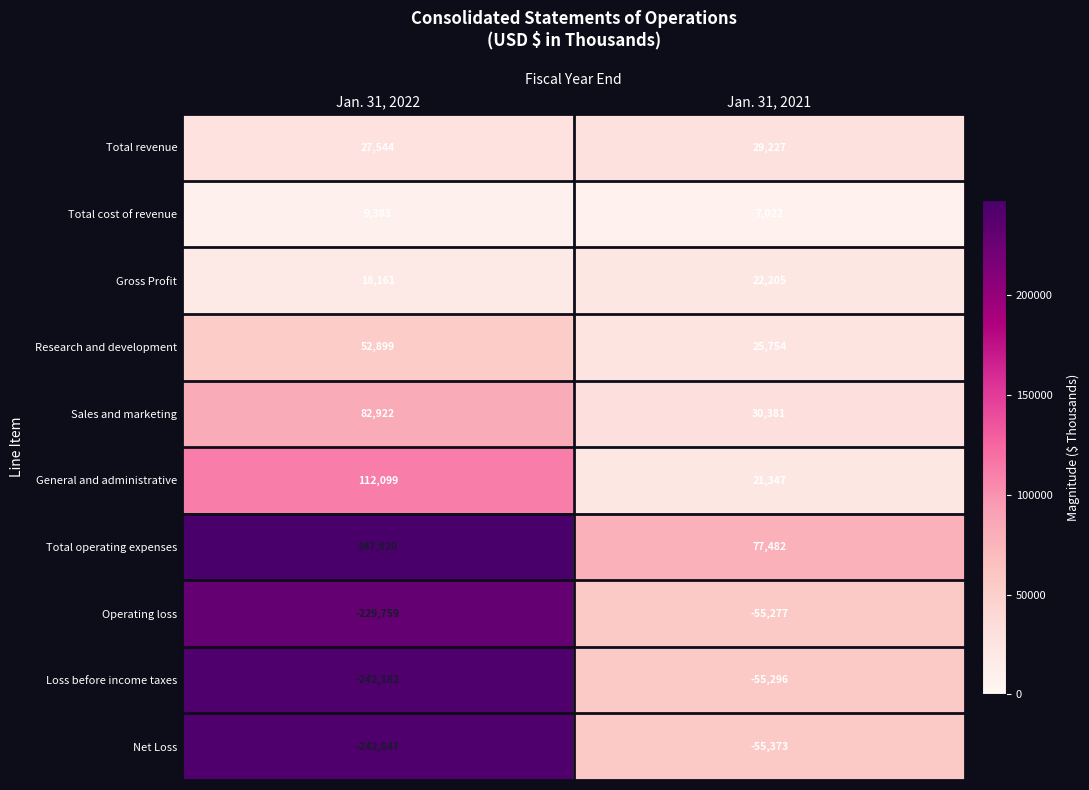

What is the approximate value of General and administrative at Jan. 31, 2022, to the nearest 100?

112100